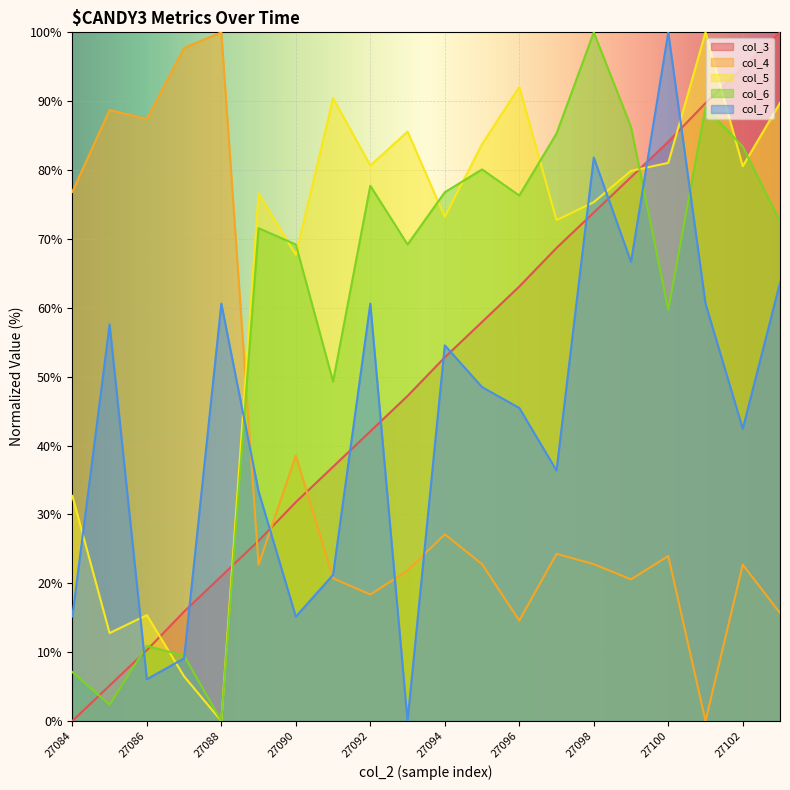

How many lines are shown in the chart?

5